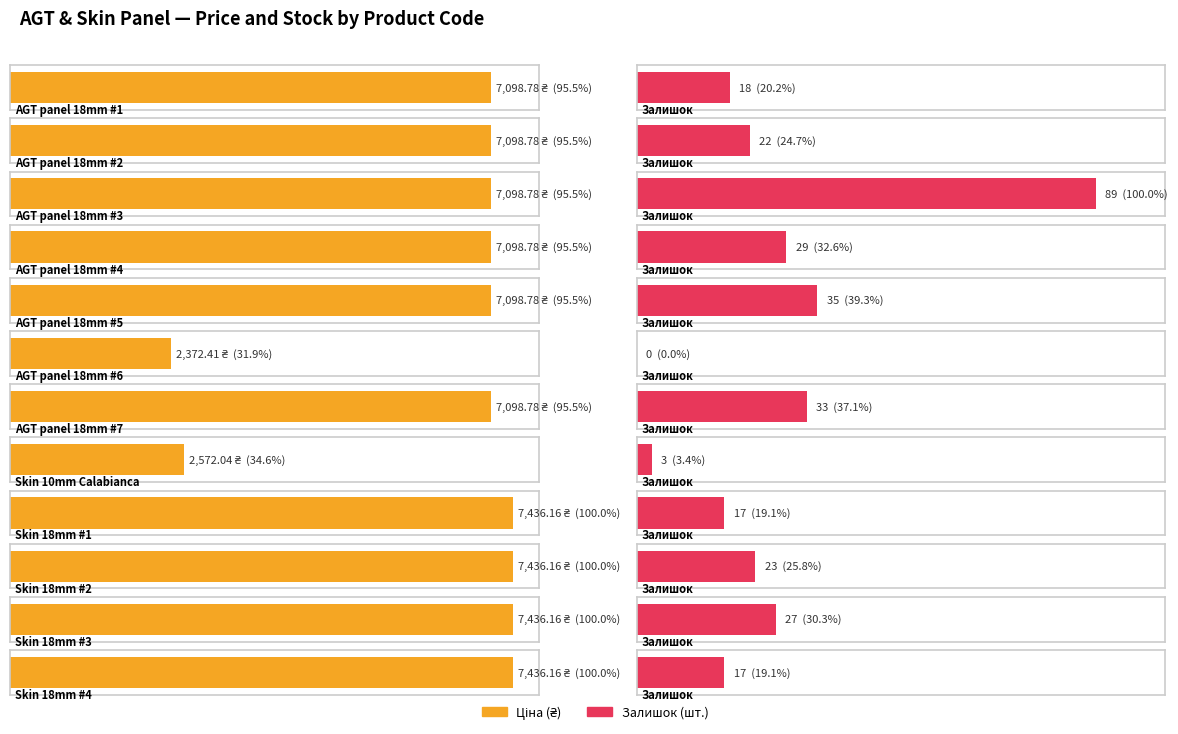

List the series in order of their overall mean, highest first.

Ціна, Залишок